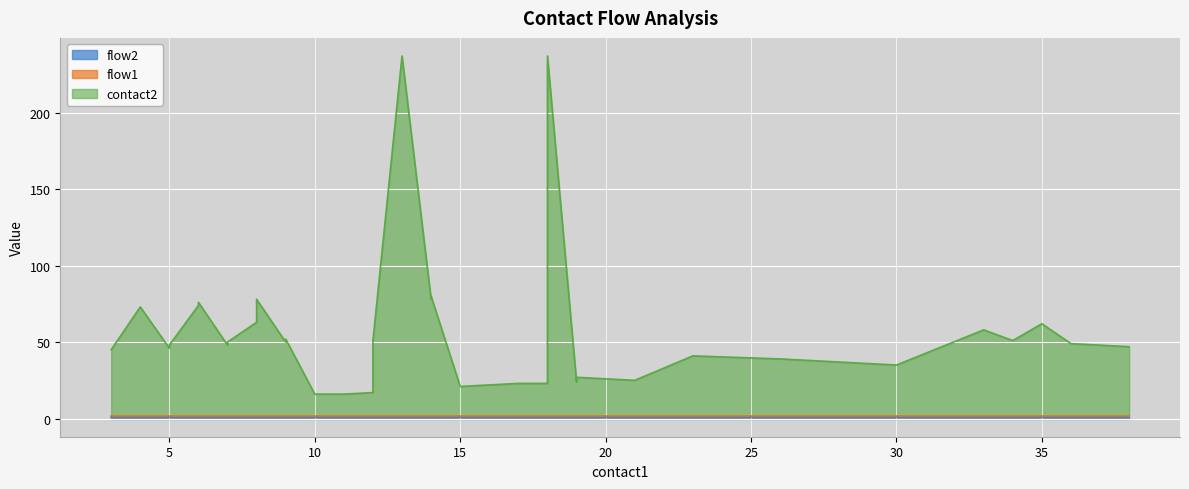

How many lines are shown in the chart?

3